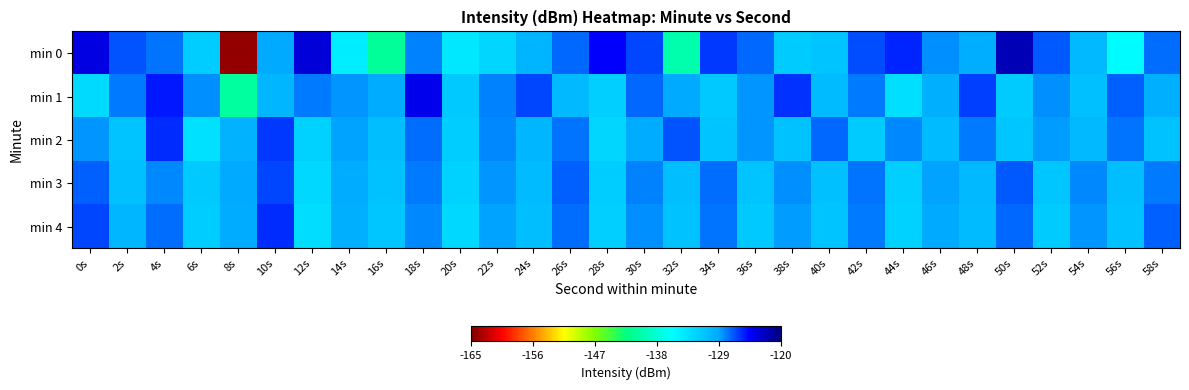

What is the spread (max minus min) of values at 26s?

3.0